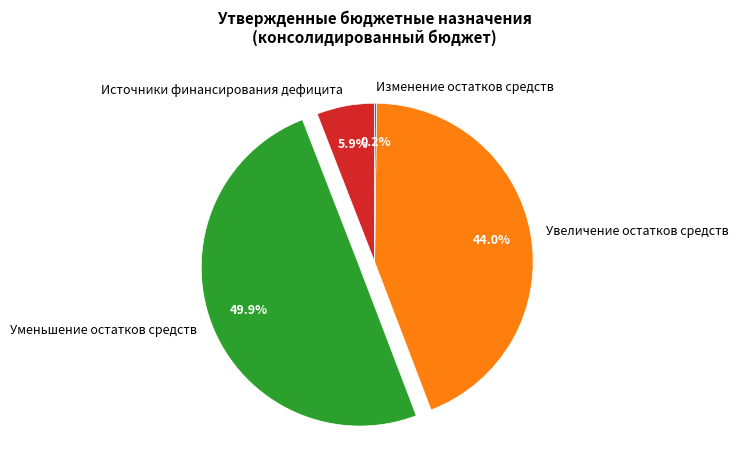

Which slice is the largest?

Уменьшение остатков средств